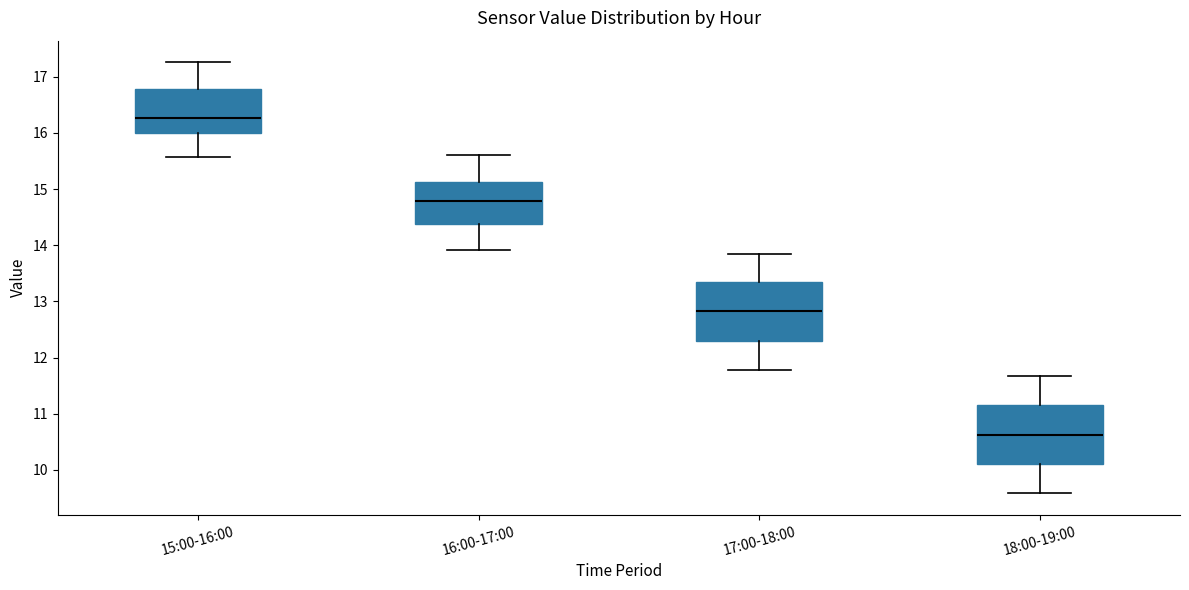

Which box has the lowest median line?

18:00-19:00